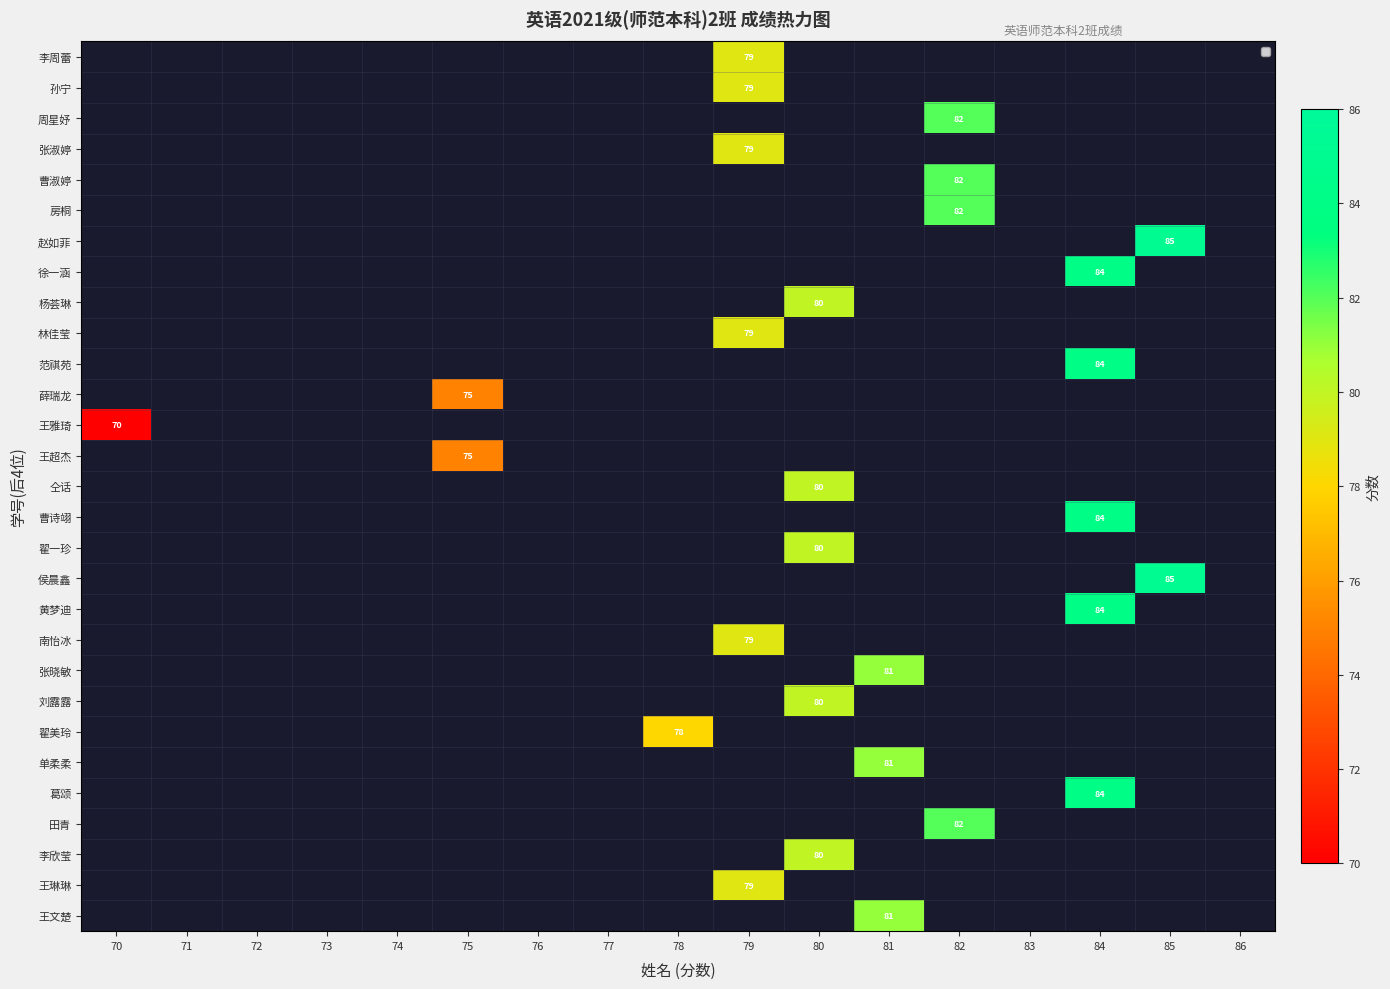

What is the difference between the maximum and minimum values in the 徐一涵 series?

84